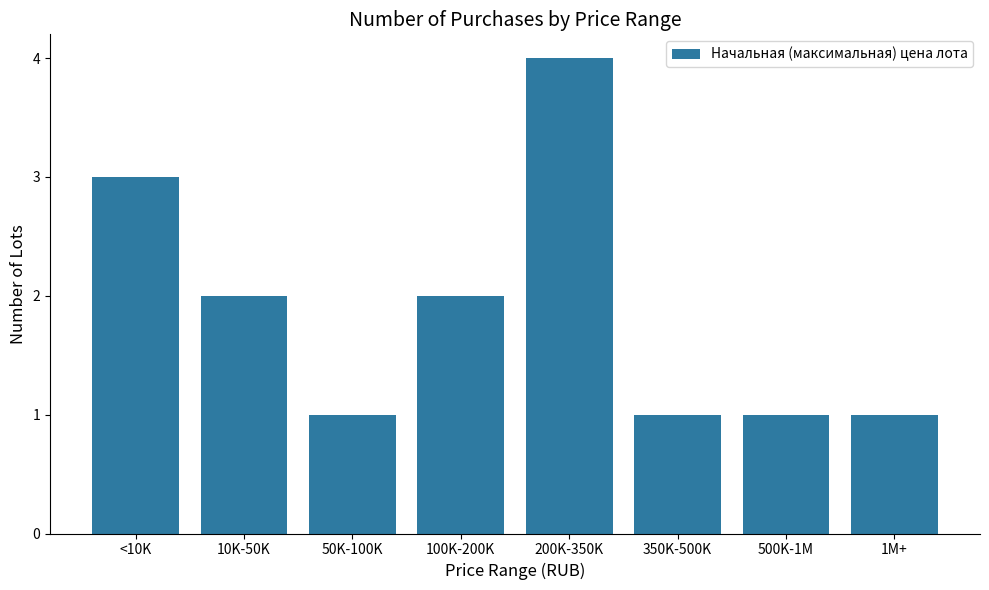

True or false: the data shows 4 at 200K-350K.

True